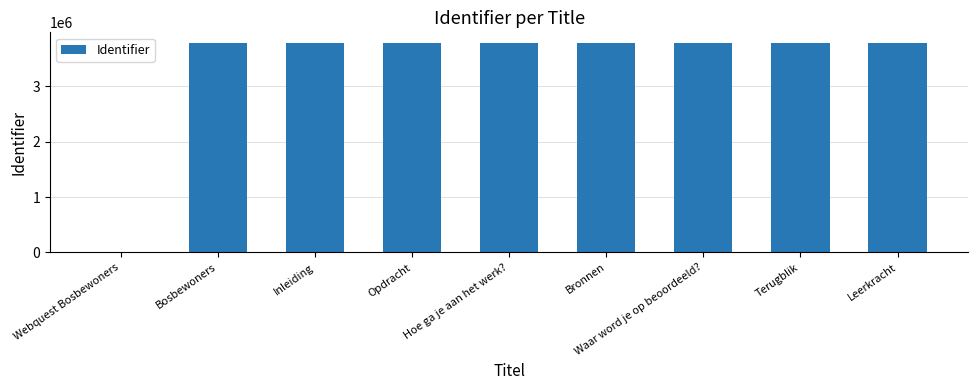

The value at Hoe ga je aan het werk? is 3786849. True or false?

True